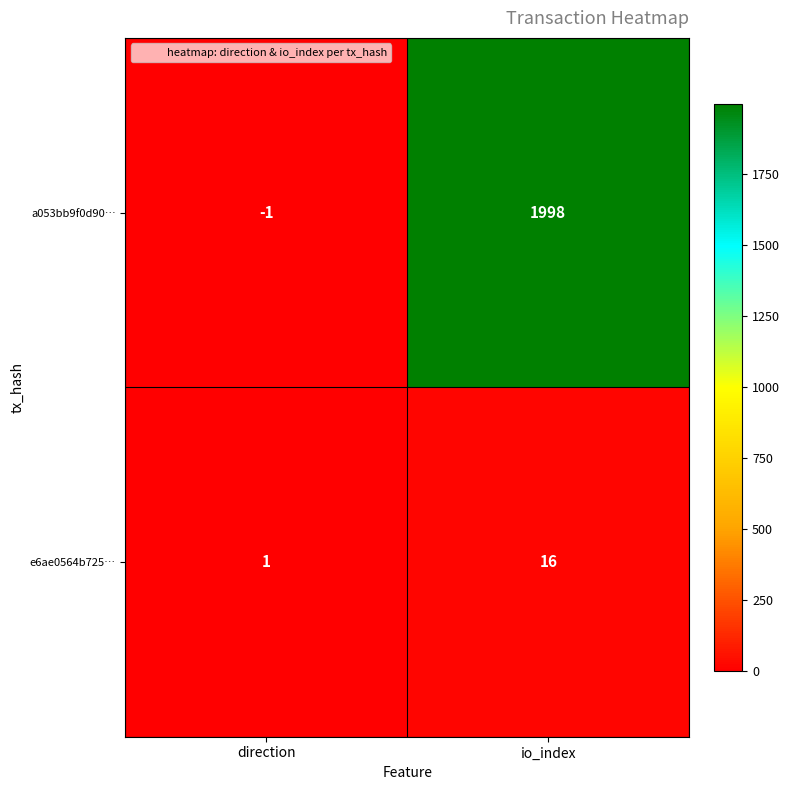

What is the difference between the maximum and minimum values in the a053bb9f0d90… series?

1999